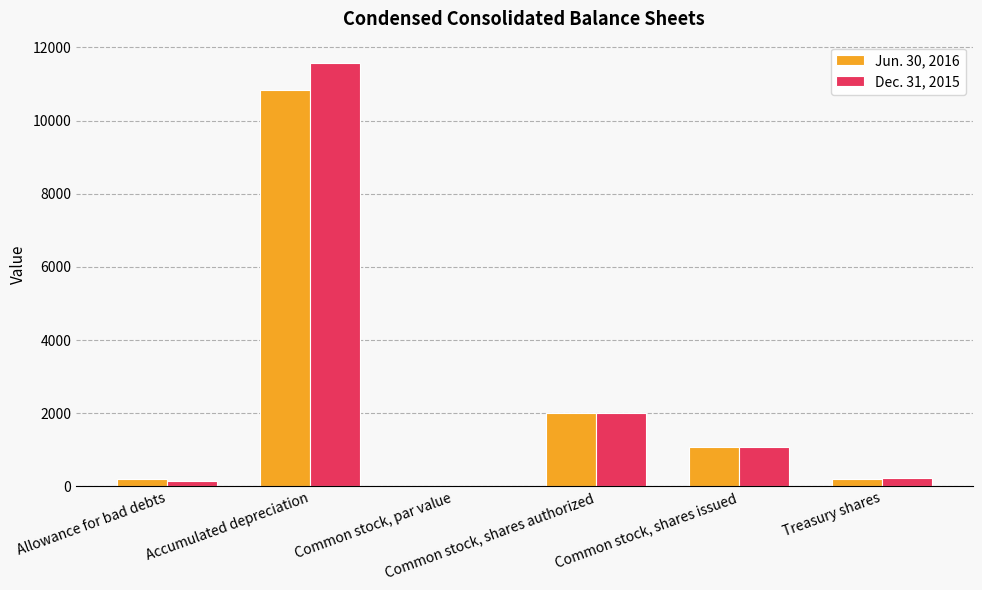

What value does the Jun. 30, 2016 series have at Common stock, shares authorized?

2000.0